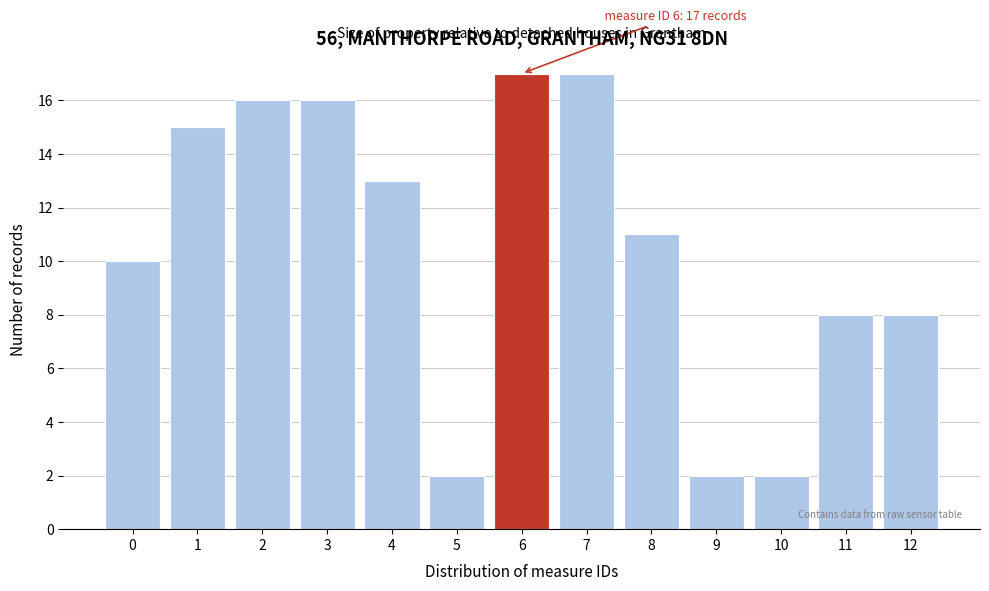

Reading left to right, transcribe all the data shown in this chart.

0=10	1=15	2=16	3=16	4=13	5=2	6=17	7=17	8=11	9=2	10=2	11=8	12=8